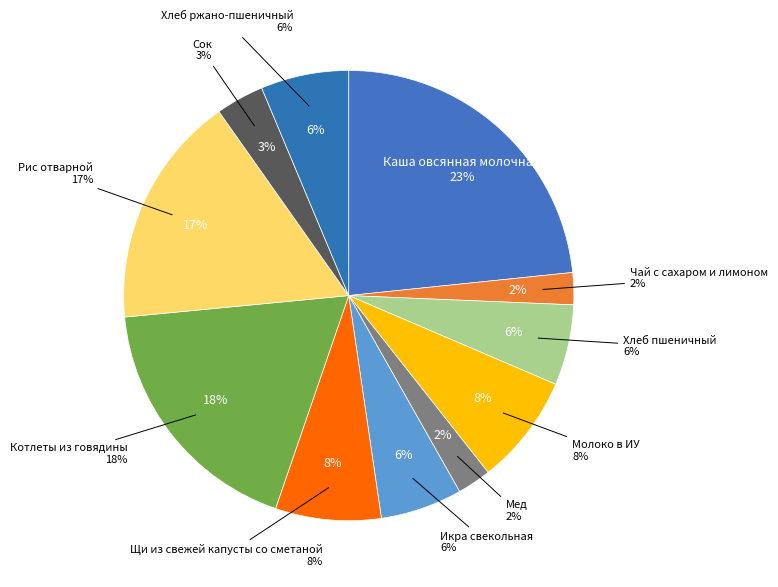

Between Хлеб ржано-пшеничный and Щи из свежей капусты со сметаной, which is larger?

Щи из свежей капусты со сметаной